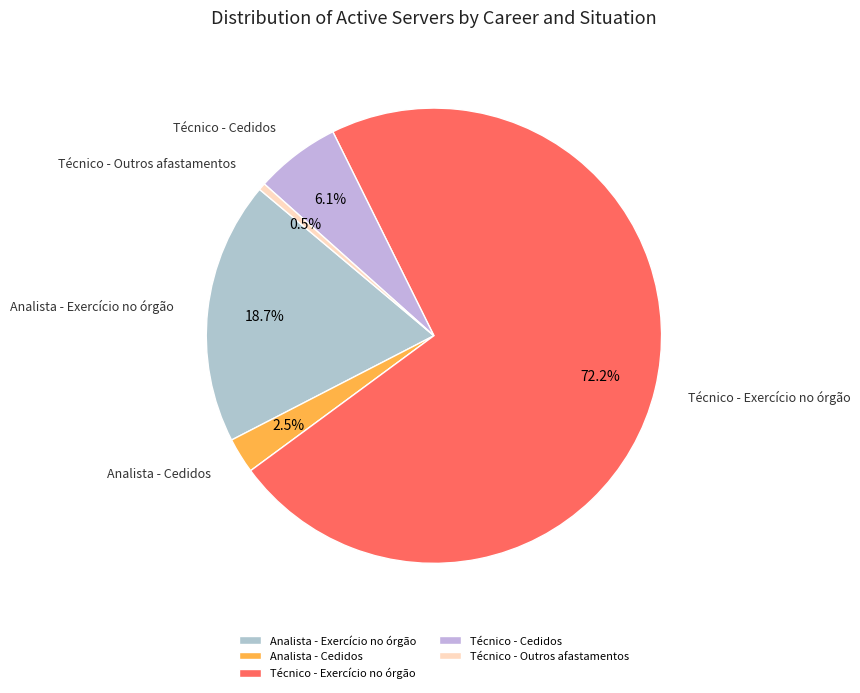

How many slices are in this pie chart?

5